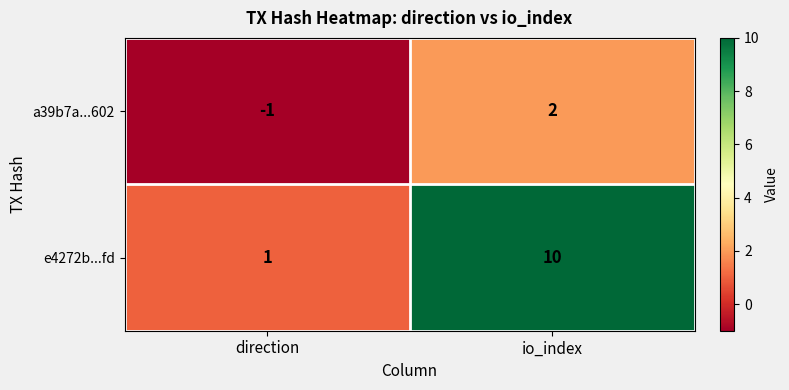

What is the difference between the e4272b...fd values at direction and io_index?

9